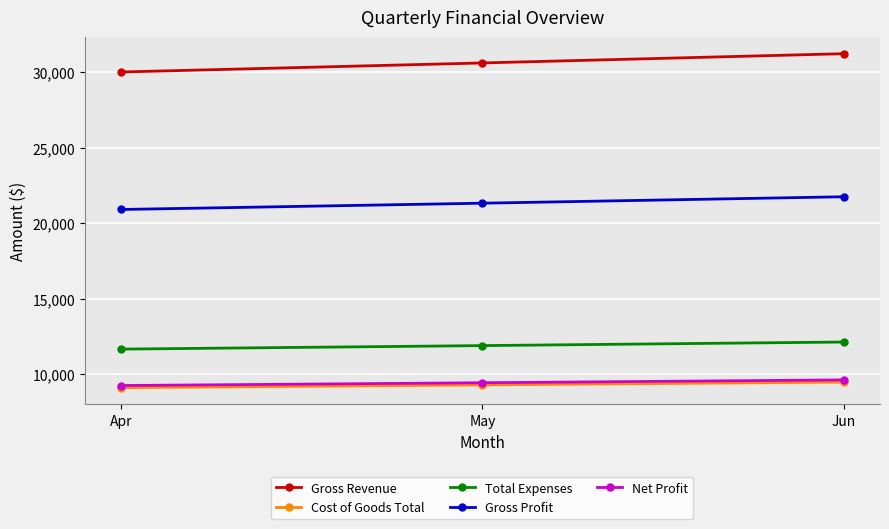

At which category is the sum across all series the highest?

Jun